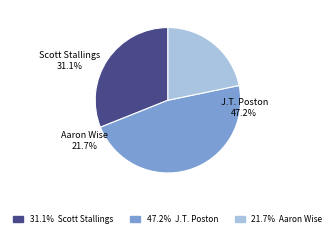

True or false: J.T. Poston accounts for 38% of the total.

False